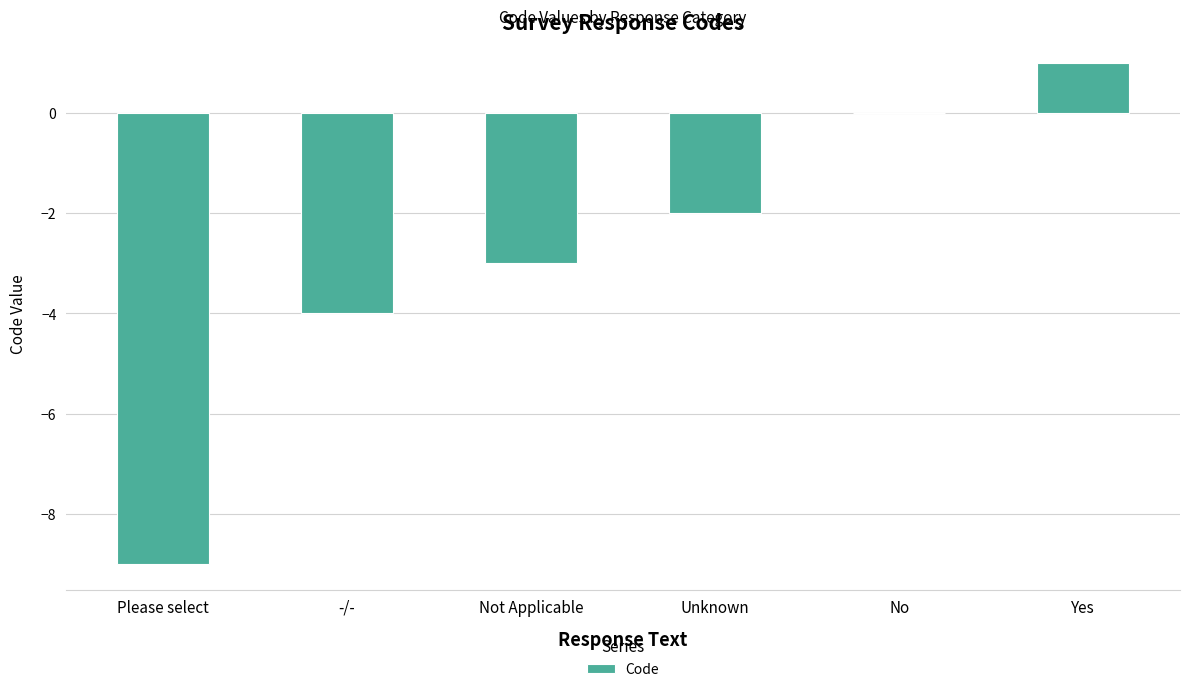

Is it true that the value at -/- is -7?

False